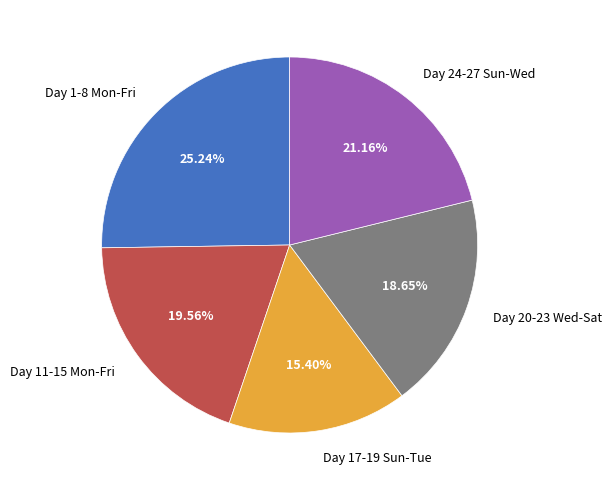

Which slice is the largest?

Day 1-8 Mon-Fri